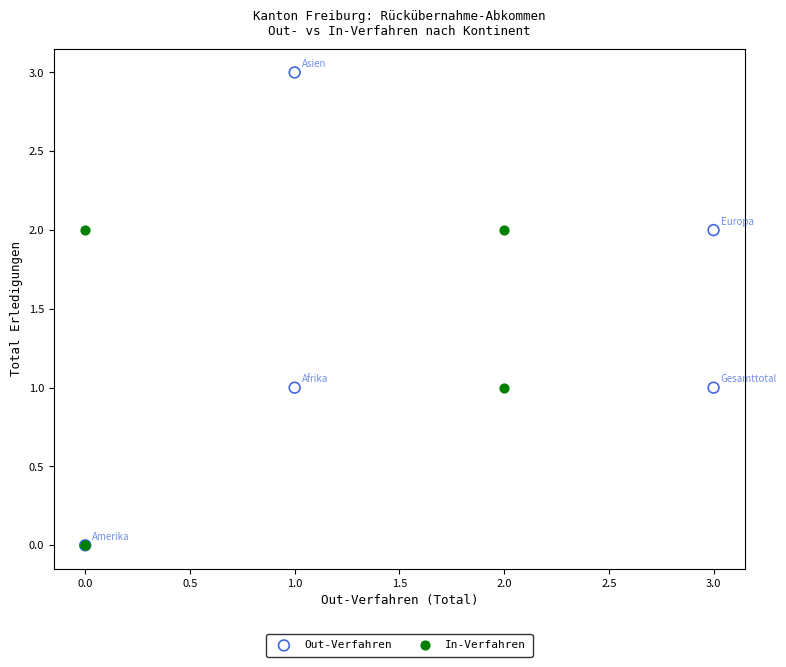

Which series has the largest Y range (max minus min)?

Out-Verfahren